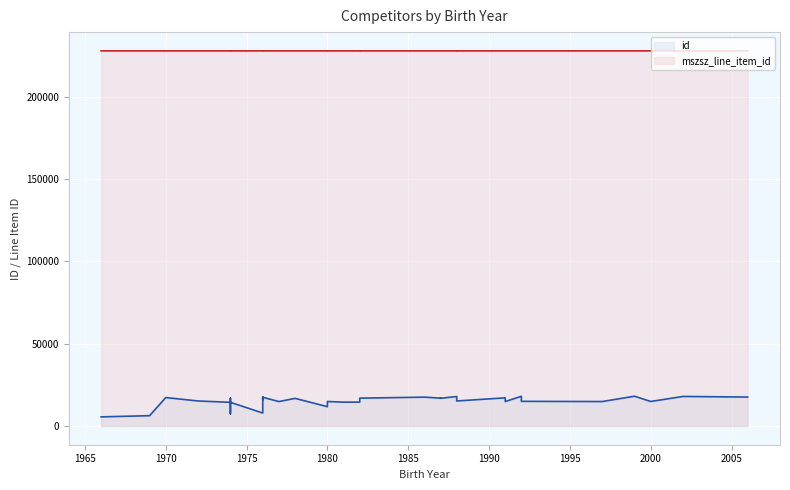

At which label does id reach its peak?

1999